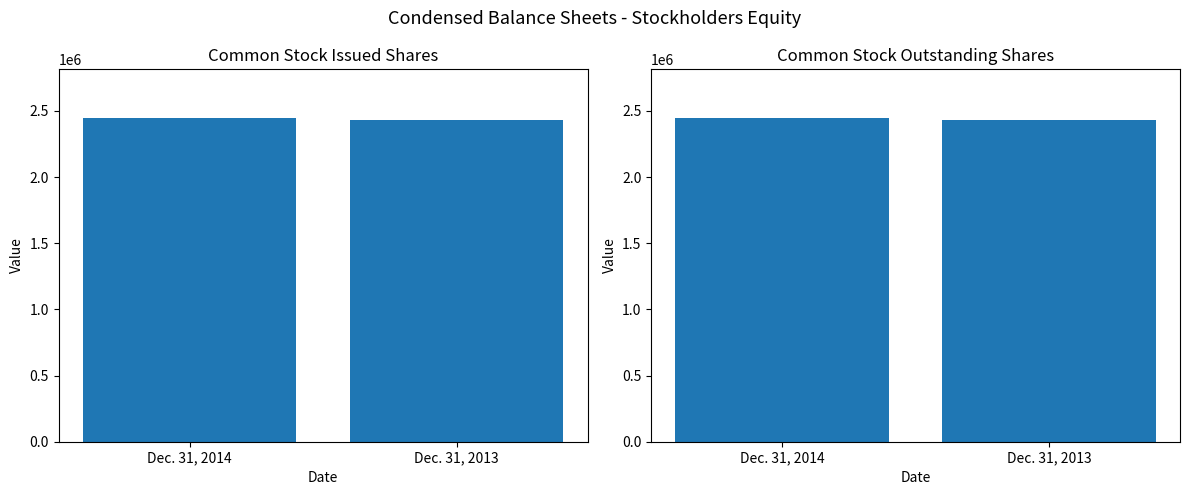

What are all the series names shown in the legend?

Common stock, issued shares, Common stock, outstanding shares